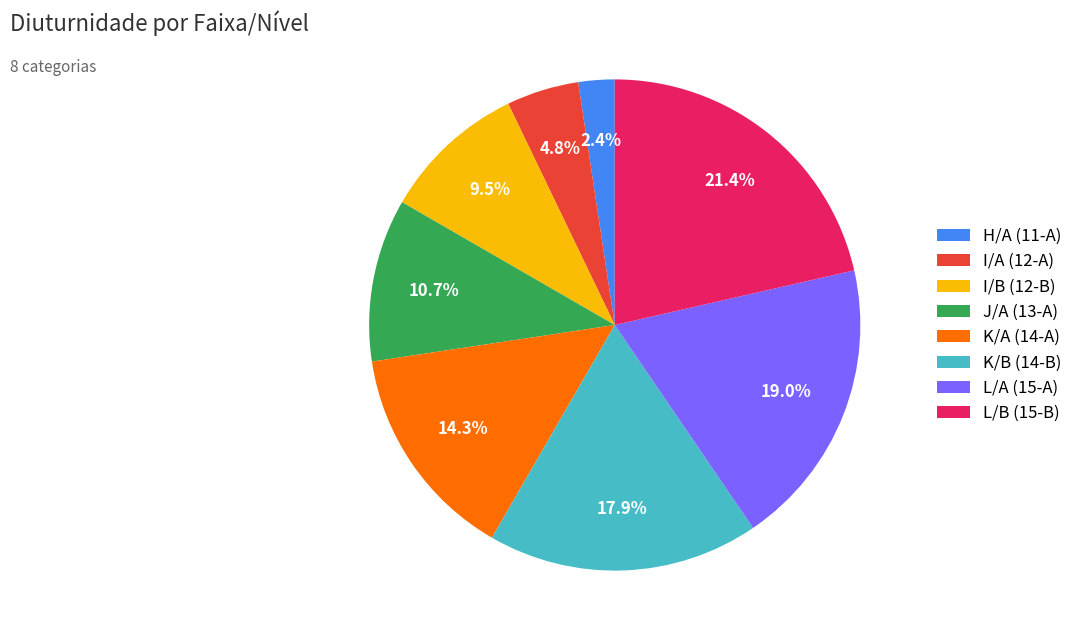

How many segments does this pie chart have?

8